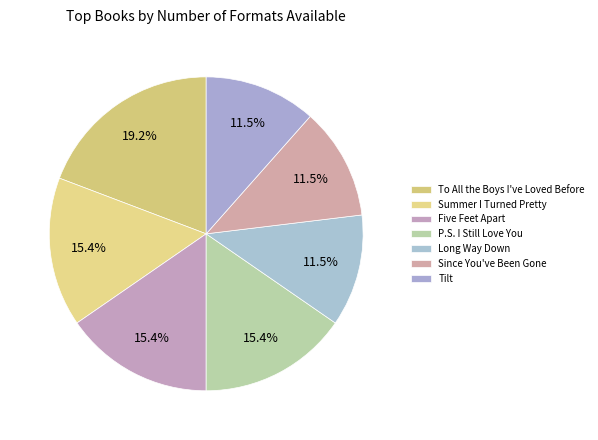

How many segments does this pie chart have?

7